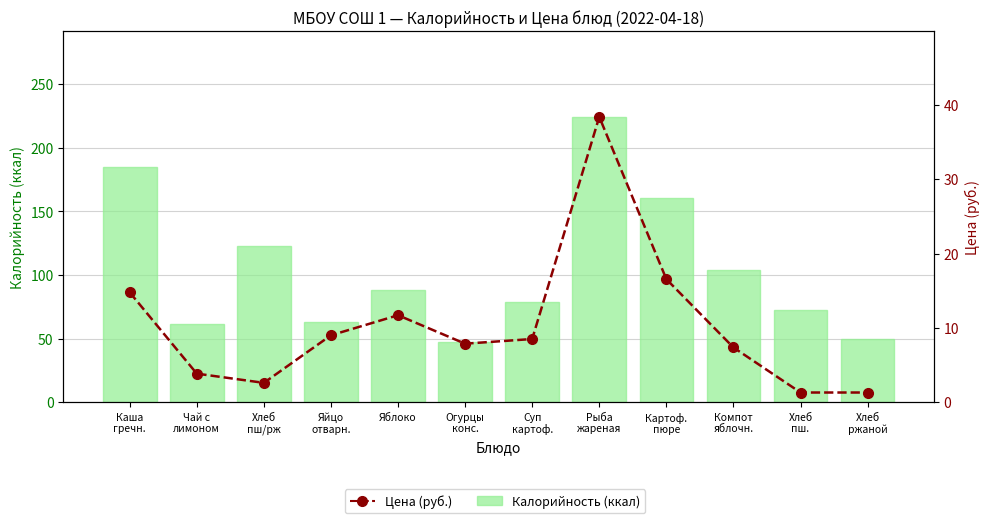

The value of Калорийность (ккал) at Суп
картоф. is 79.0. True or false?

True